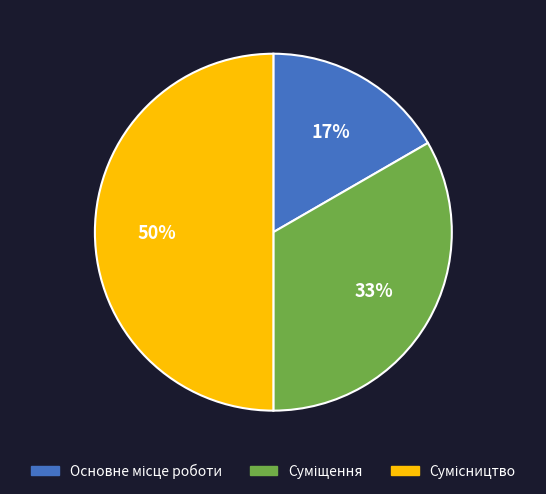

To the nearest percent, what is the average slice percentage?

33%